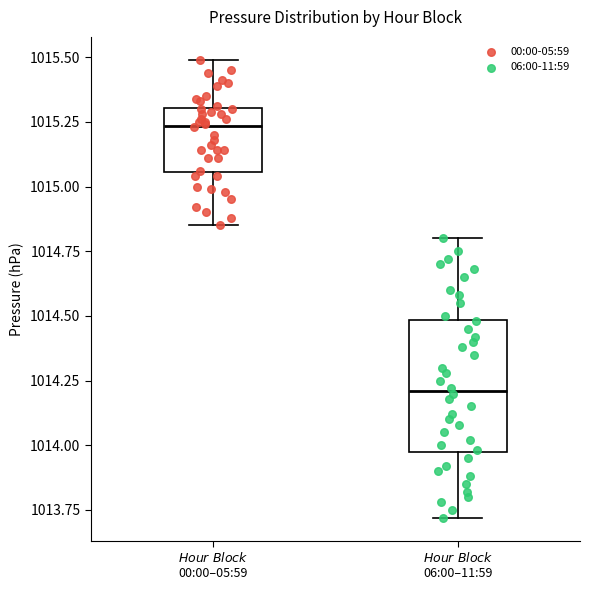

Reading left to right, transcribe this box plot: for each box, give where its median line is, the range the box spans, and where its two whiskers end, as read against the y-axis. The values are not printed on the chart, so give them approximately, as read against the axis.

$\it{Hour\ Block}$ 00:00–05:59: median 1015.25, box 1015.05 to 1015.30, whiskers 1014.85 to 1015.50
$\it{Hour\ Block}$ 06:00–11:59: median 1014.20, box 1013.95 to 1014.50, whiskers 1013.70 to 1014.80